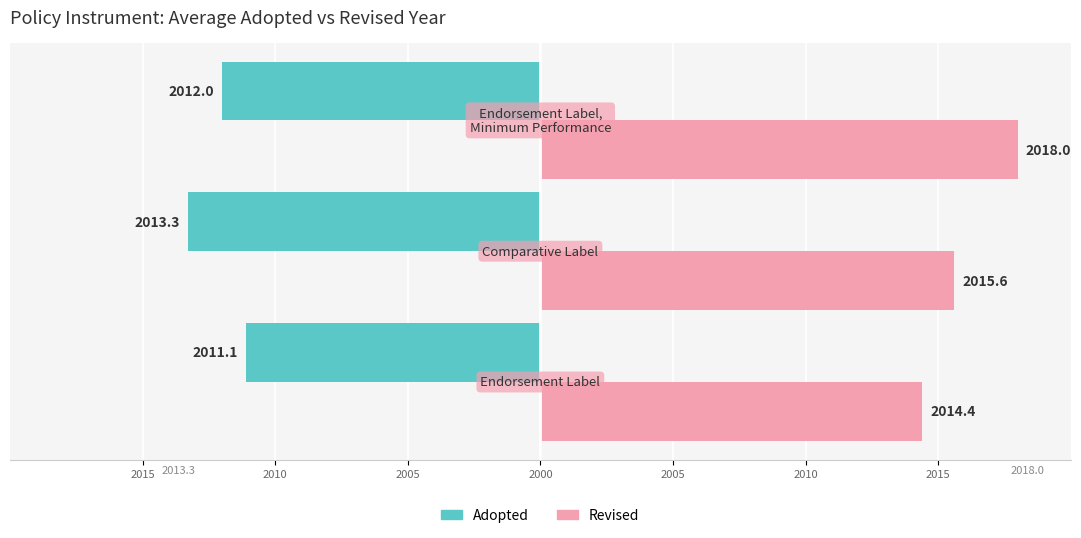

How many bars are there in each group?

2